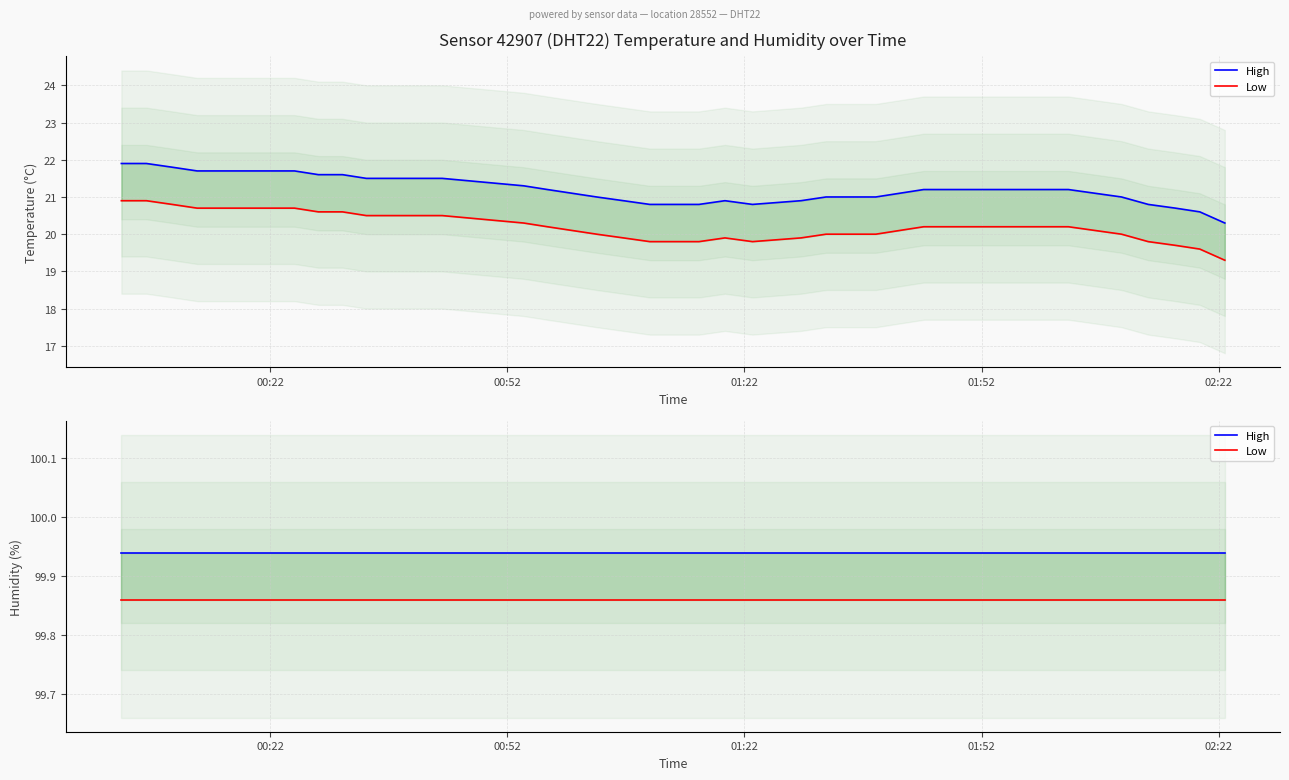

Rank the series by their average value, from lowest to highest.

Low, High